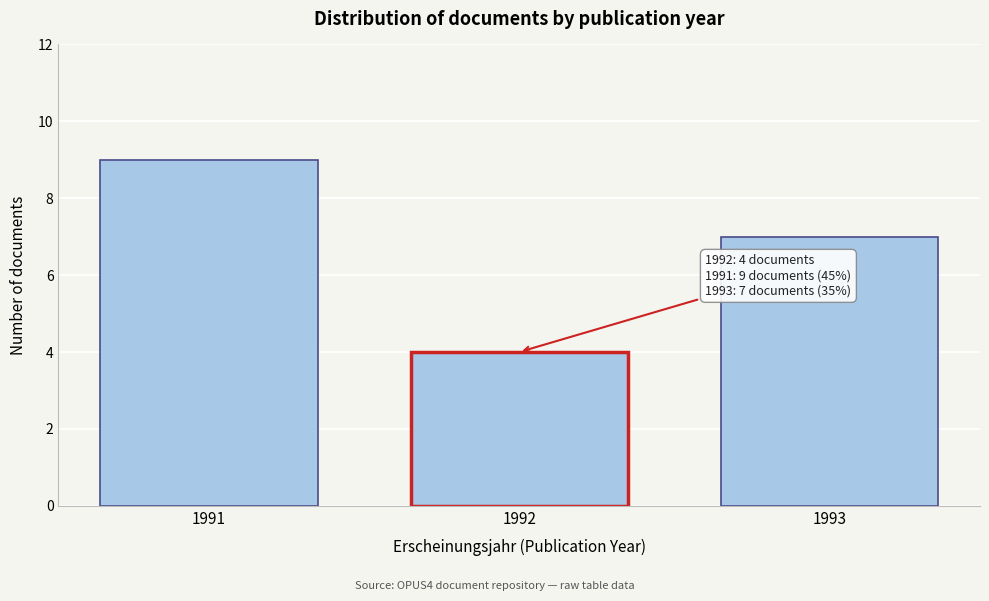

Reading left to right, what are all the values shown in this chart?

1991=9	1992=4	1993=7